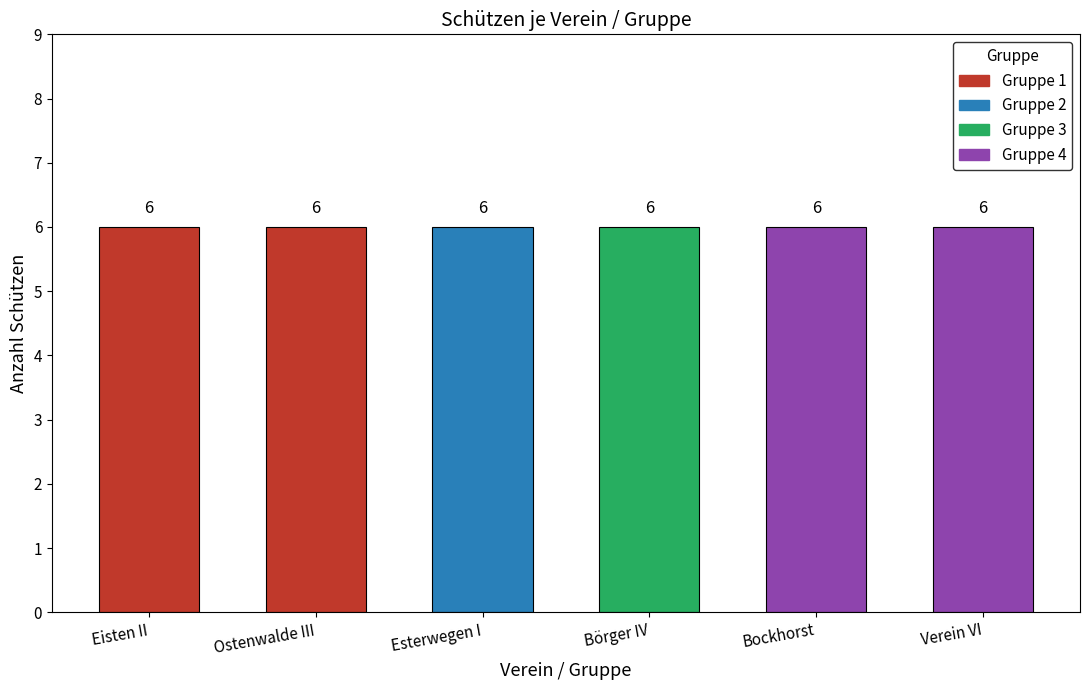

Is it true that Börger IV equals -3 at Bockhorst?

False